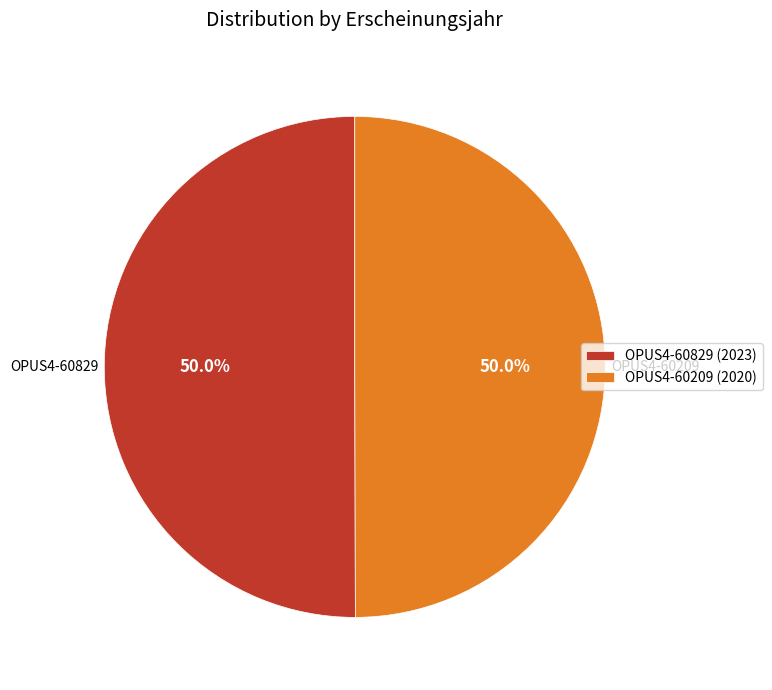

Combined, do OPUS4-60209 (2020) and OPUS4-60829 (2023) account for over 50%?

Yes